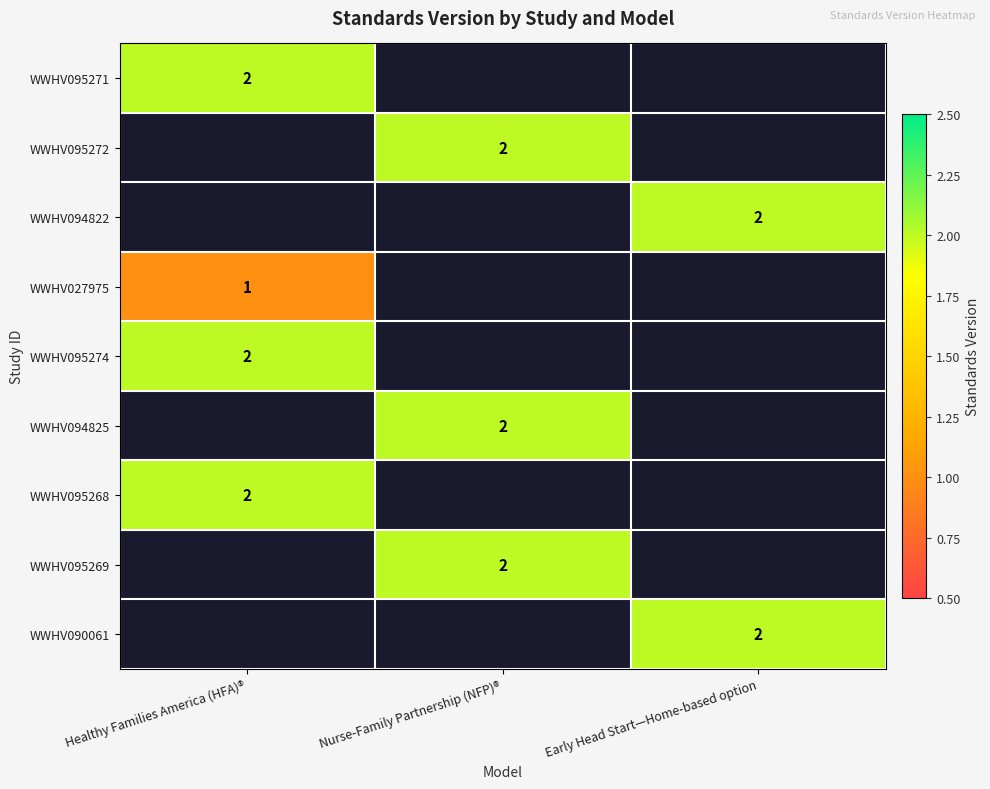

The value of WWHV095268 at Healthy Families America (HFA)® is 1. True or false?

False